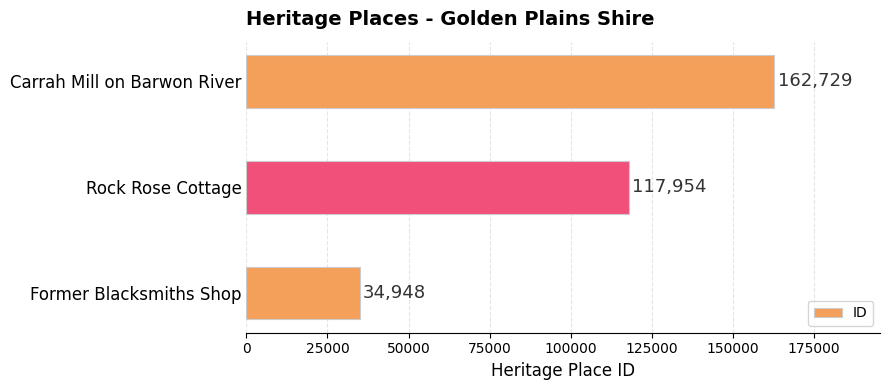

List the labels in order of value, smallest first.

Former Blacksmiths Shop, Rock Rose Cottage, Carrah Mill on Barwon River